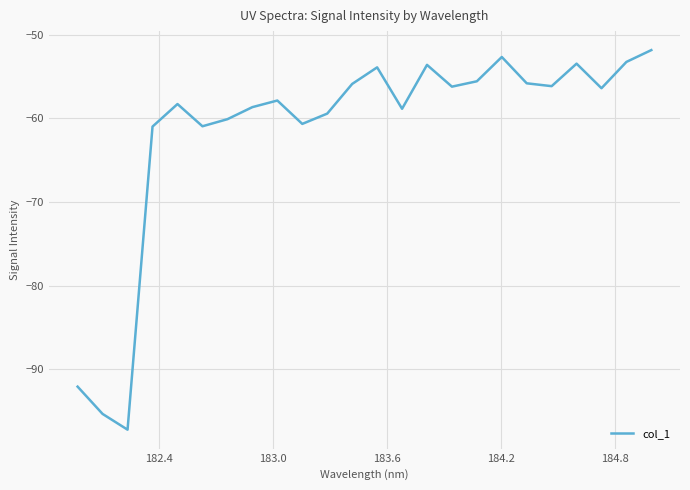

What is the minimum value shown in the chart?

-97.2